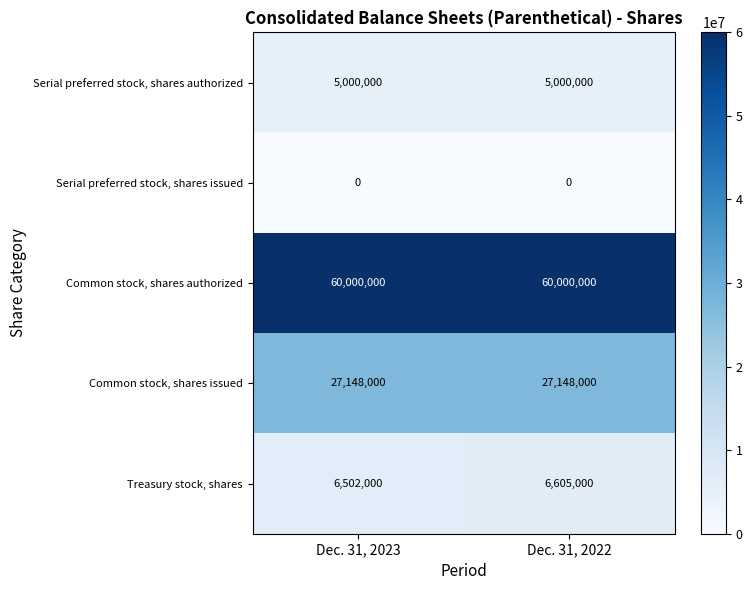

What is the average value of the Serial preferred stock, shares authorized series?

5000000